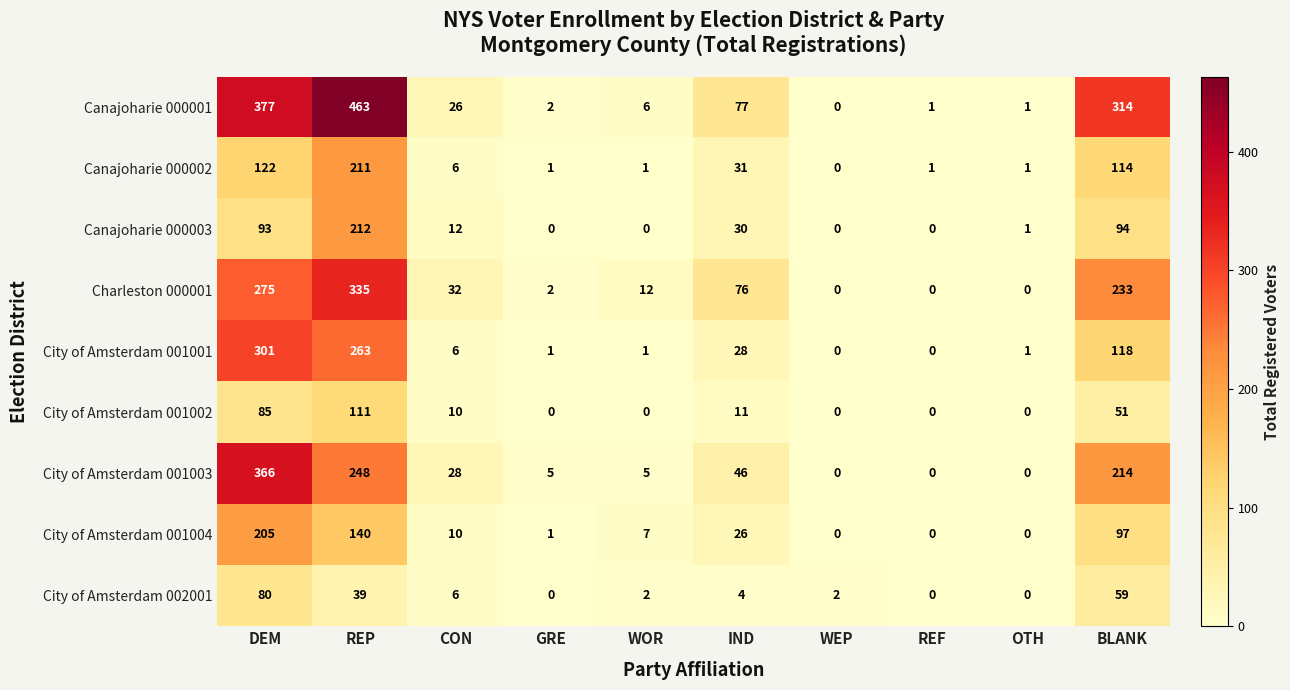

Is it true that City of Amsterdam 001004 equals 88 at REF?

False